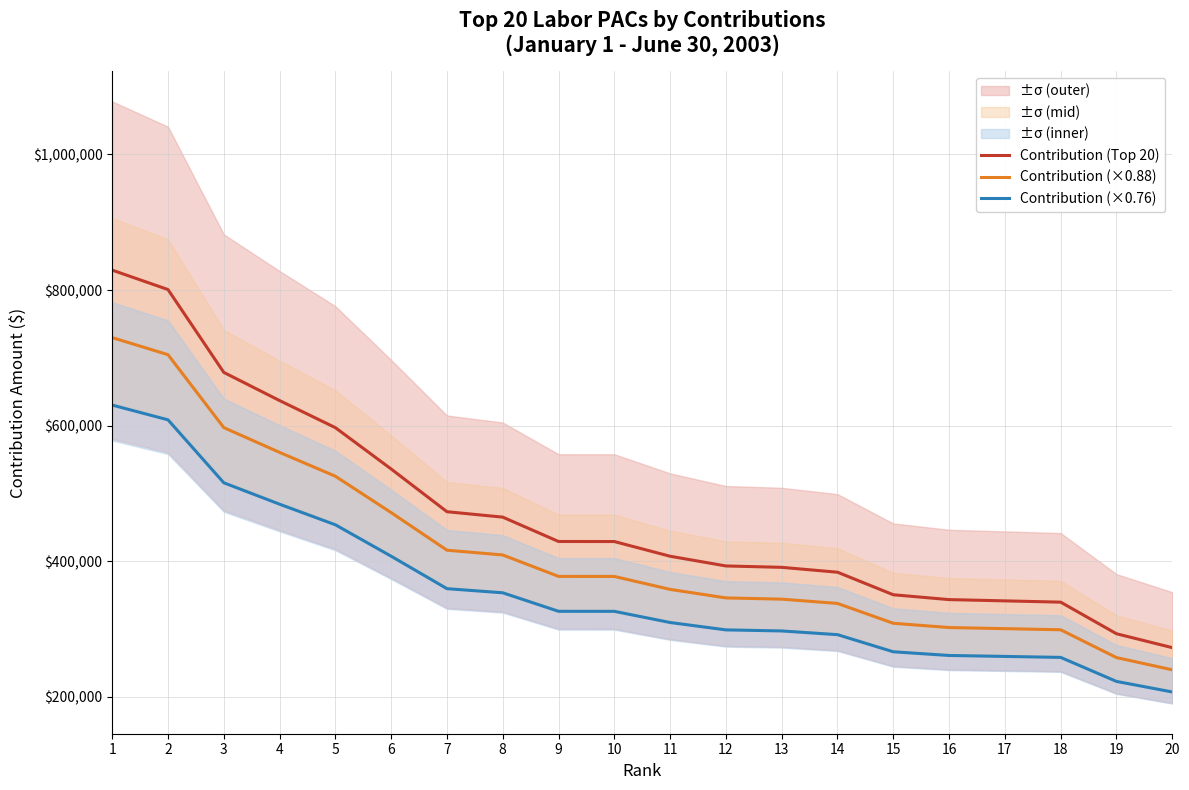

How many values in the Contribution (×0.76) series exceed 326040?

9